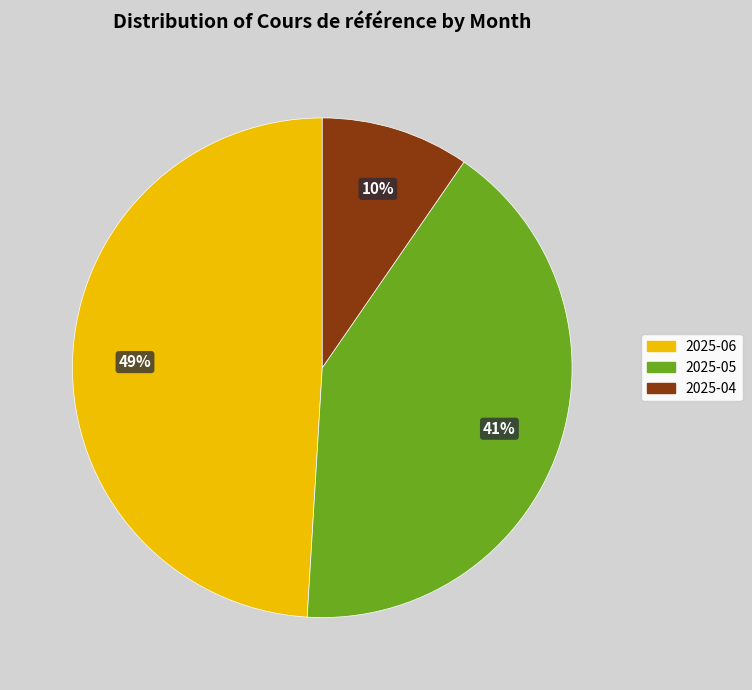

Is there any slice that represents more than half of the pie?

No